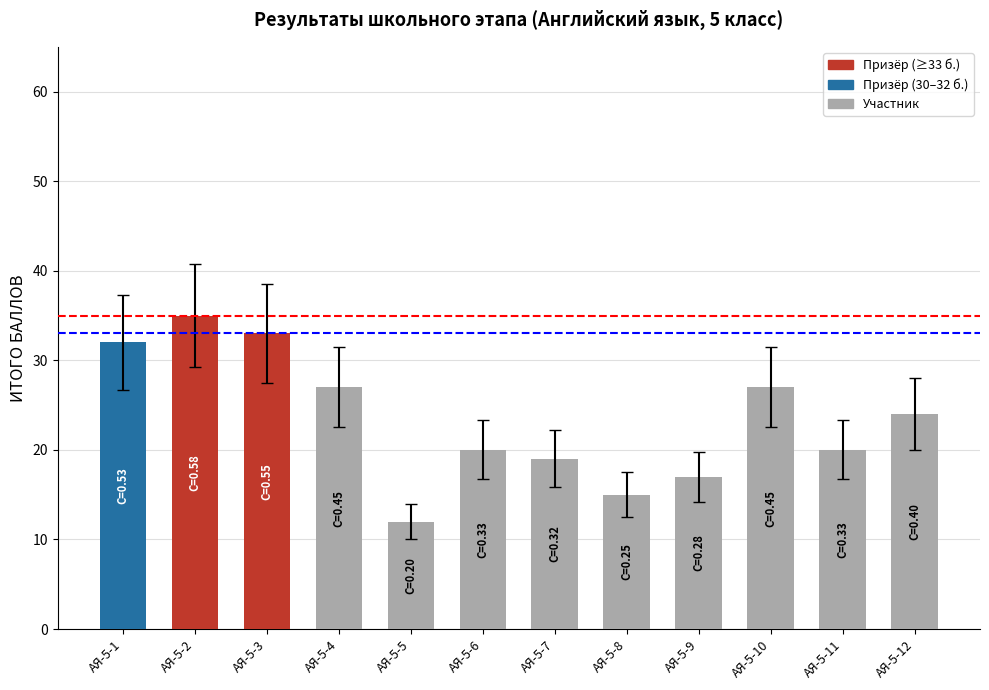

What is the value of the 2nd bar from the left?

35